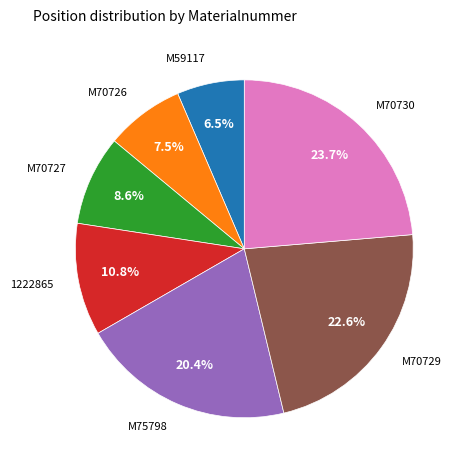

Is there a majority slice in this chart?

No